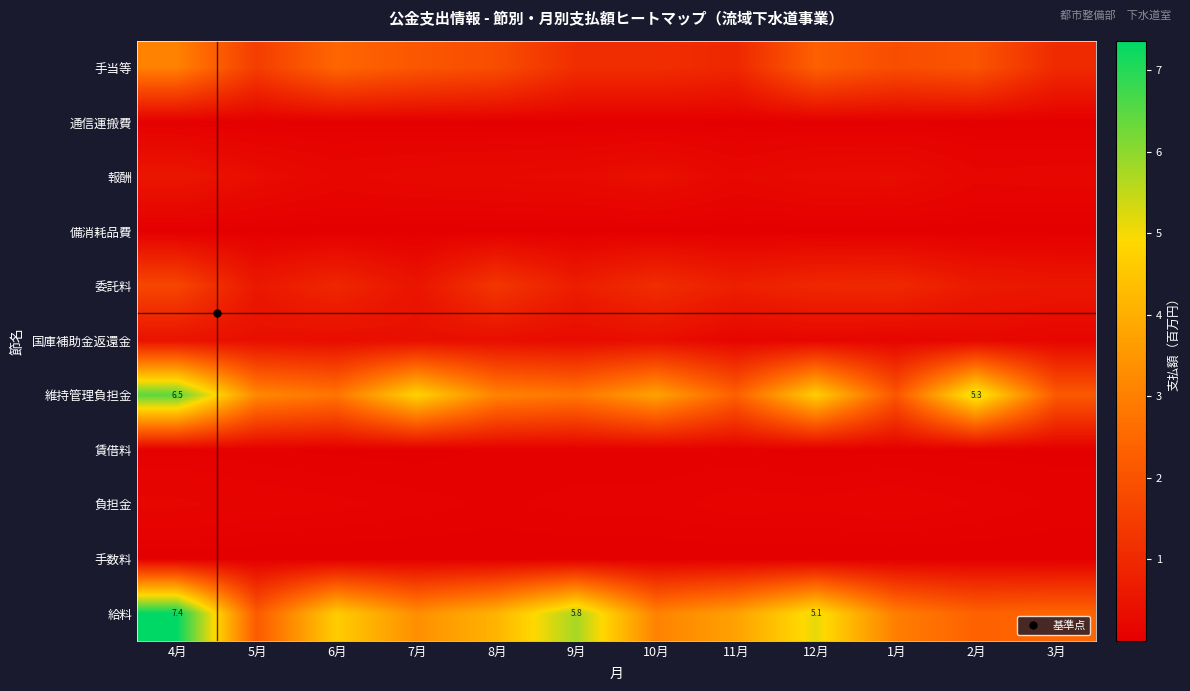

Which series has the largest total across all categories?

給料